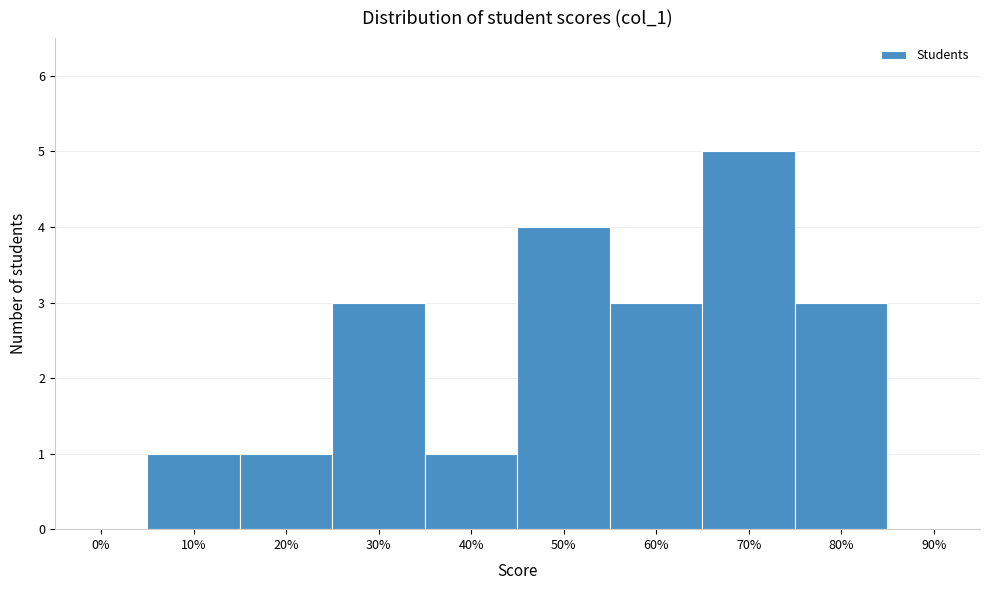

Reading right to left, transcribe all the data shown in this chart.

90%=0	80%=3	70%=5	60%=3	50%=4	40%=1	30%=3	20%=1	10%=1	0%=0